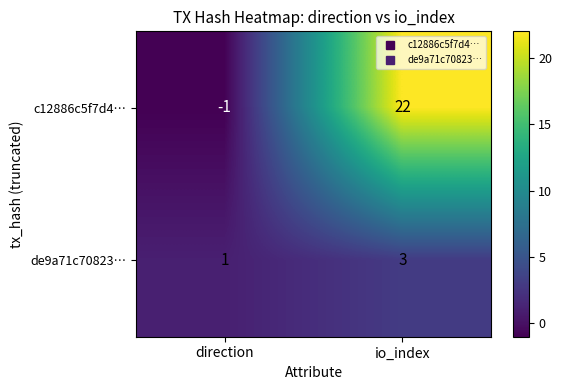

At which category does the chart reach its minimum across all series?

direction